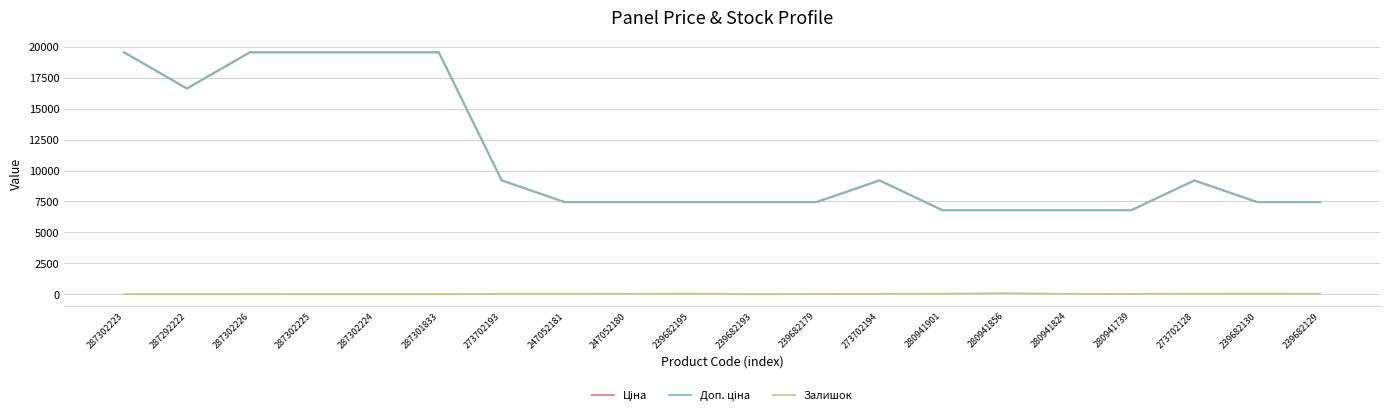

True or false: Доп. ціна and Ціна cross at least once.

False